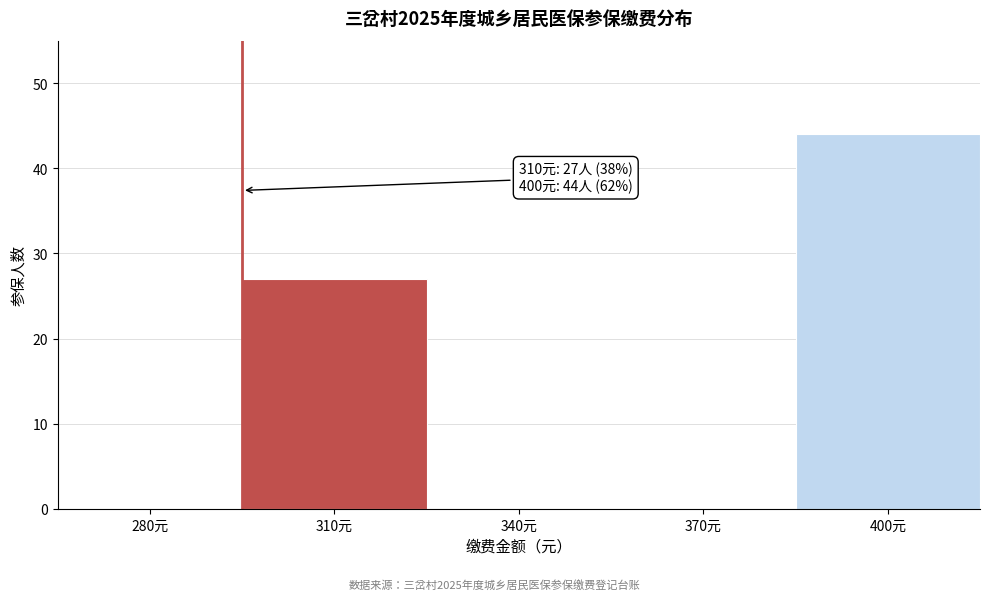

Reading left to right, what are all the values shown in this chart?

280元=0	310元=27	340元=0	370元=0	400元=44